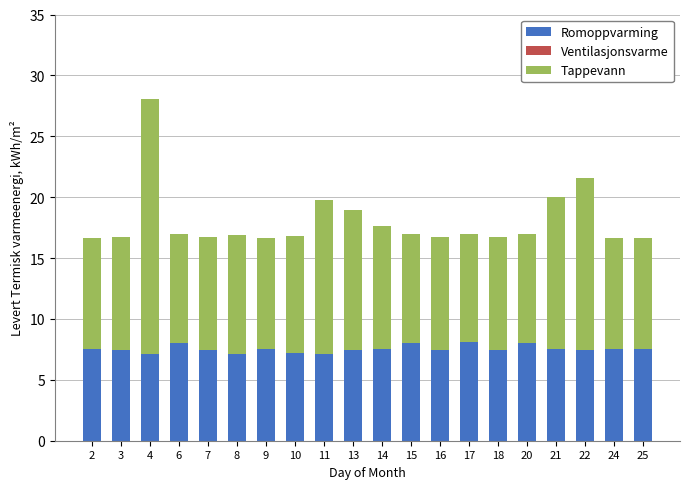

Are the bars horizontal?

No